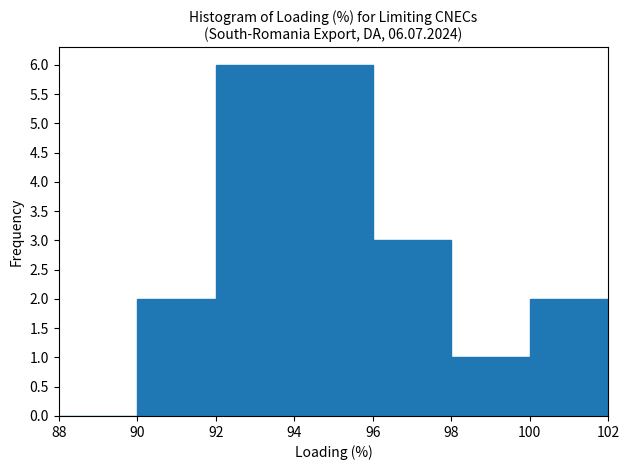

What is the height of the bar covering 100 to 102 on the x-axis? The values are not printed on the chart, so give them approximately, as read against the axis.

2